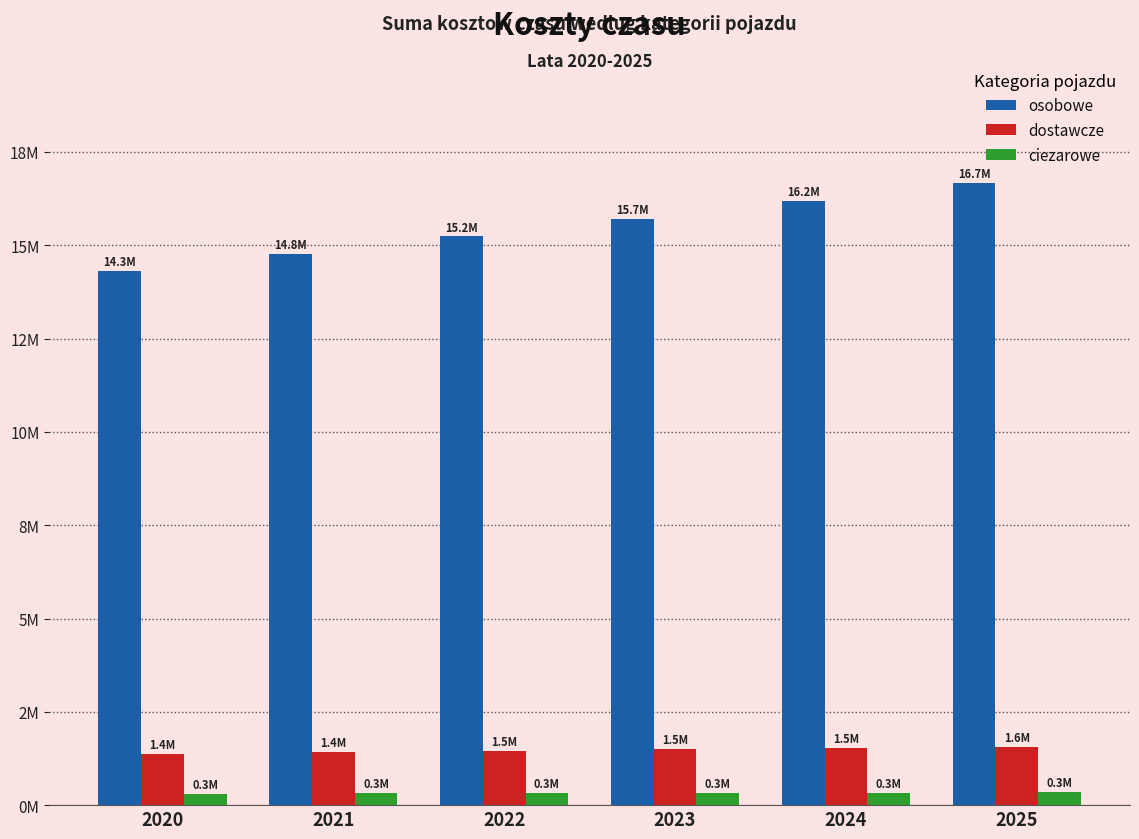

Are the bars grouped side by side (vs. stacked)?

Yes